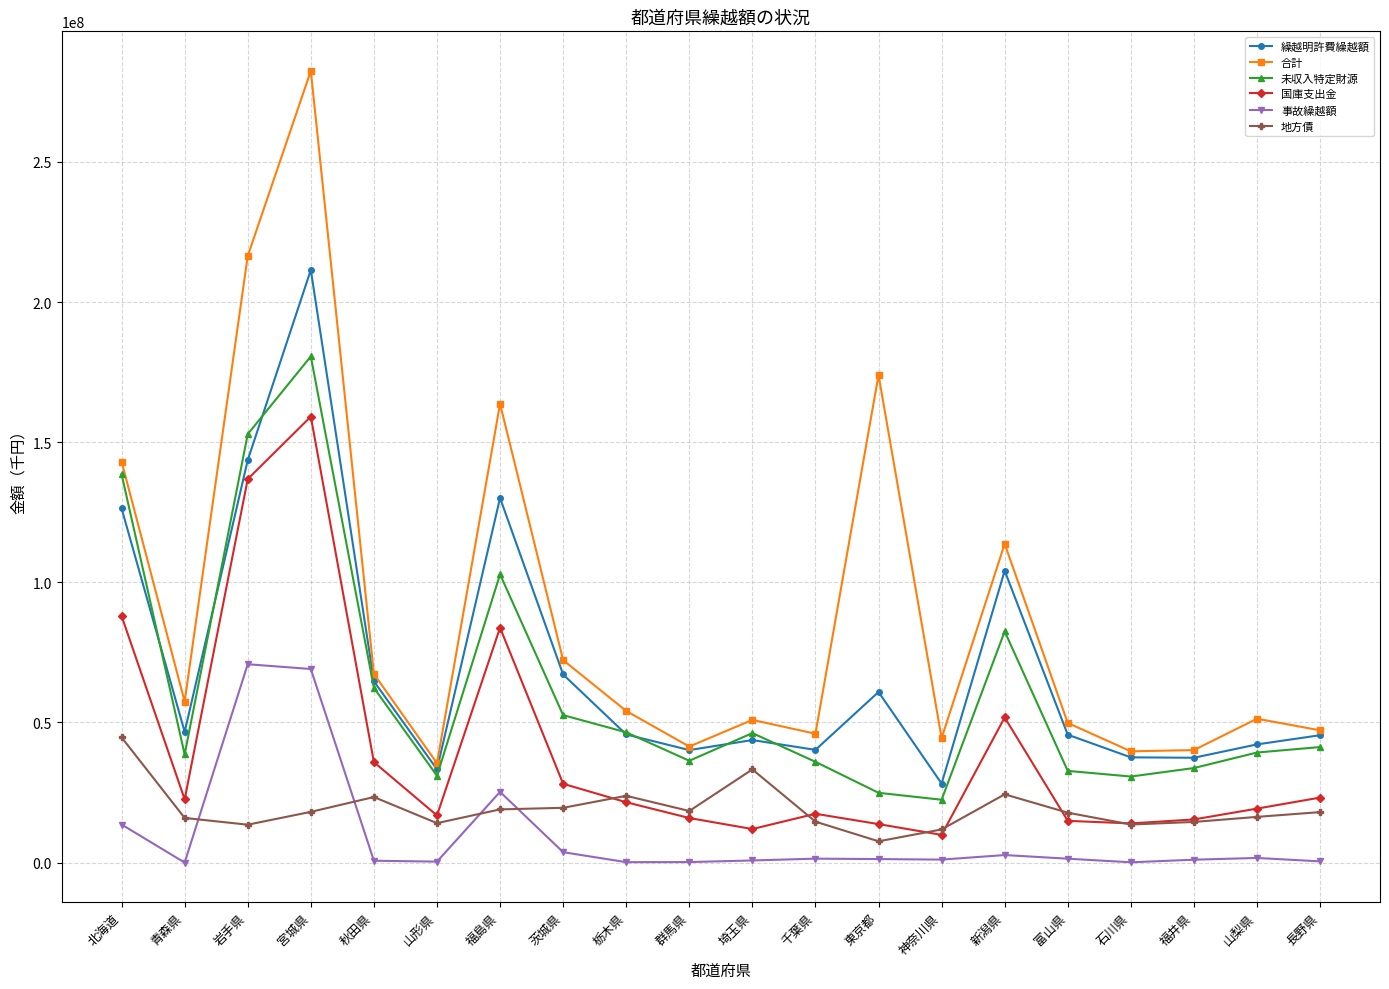

Which series has the largest range (max minus min)?

合計